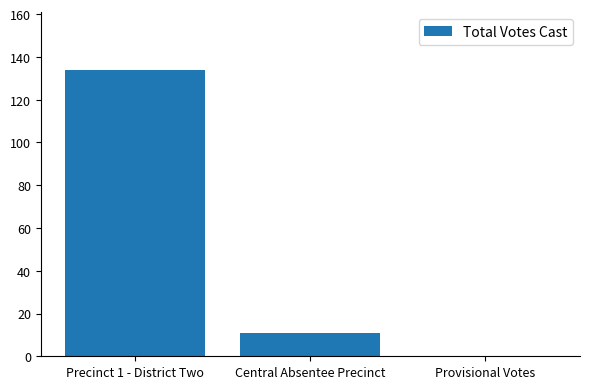

What is the change in value from Central Absentee Precinct to Provisional Votes?

-11